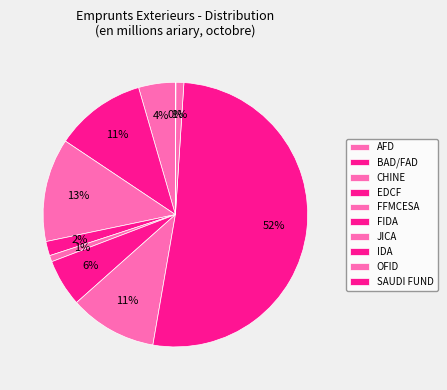

To the nearest percent, what portion does EDCF represent?

2%